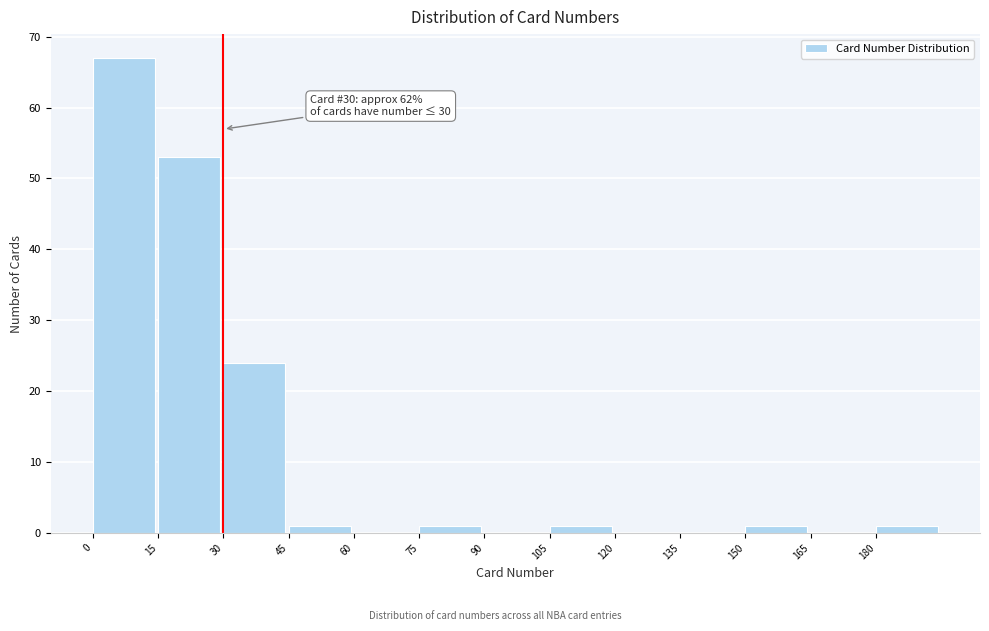

Over which range of the x-axis is the bar tallest?

0 to 15